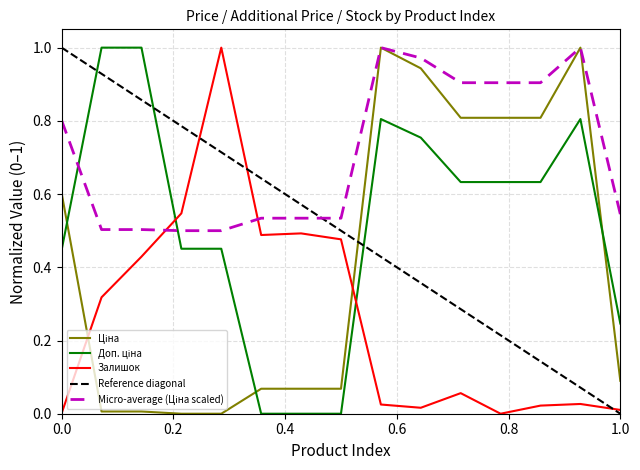

At which category does Ціна reach its first local peak?

9